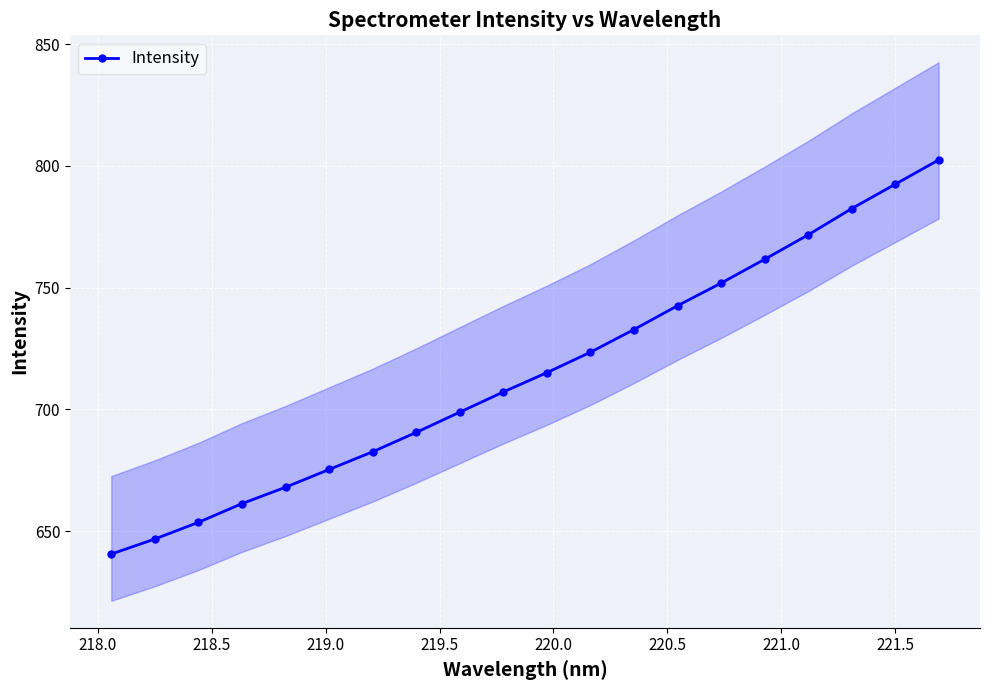

What is the highest value of the Intensity series?

802.5